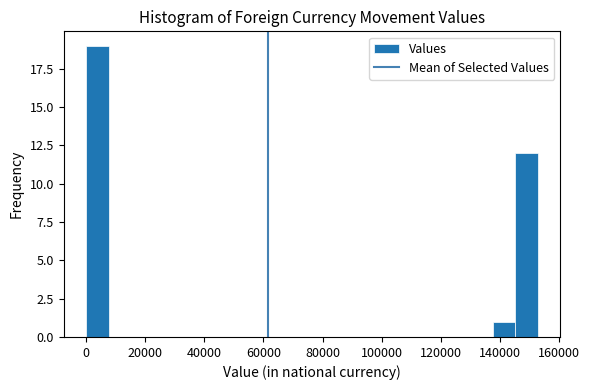

Read against the x-axis, roughly where is the centre of the tallest bar?

4000